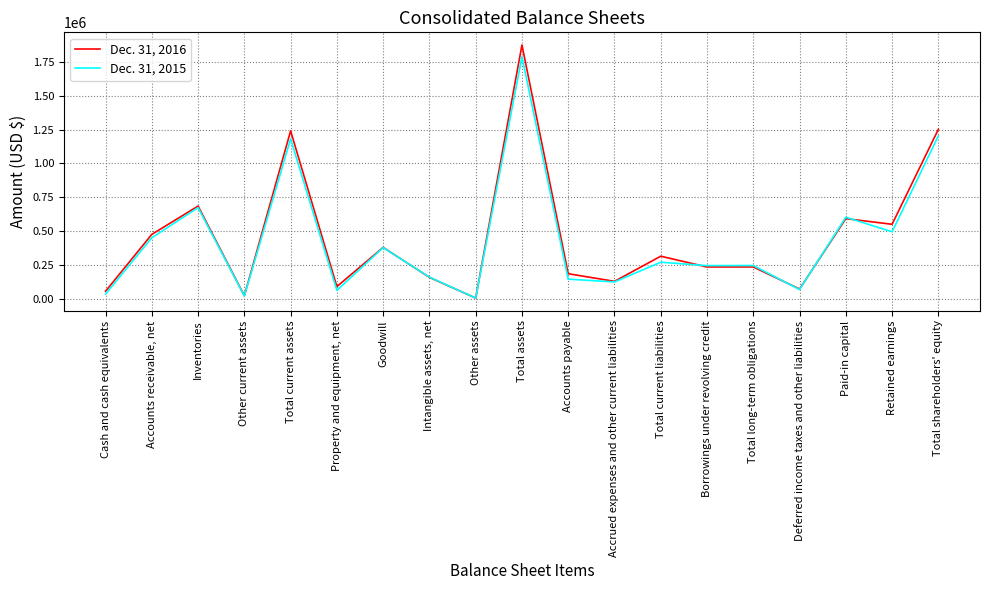

At which label does Dec. 31, 2015 first exceed 245814?

Accounts receivable, net